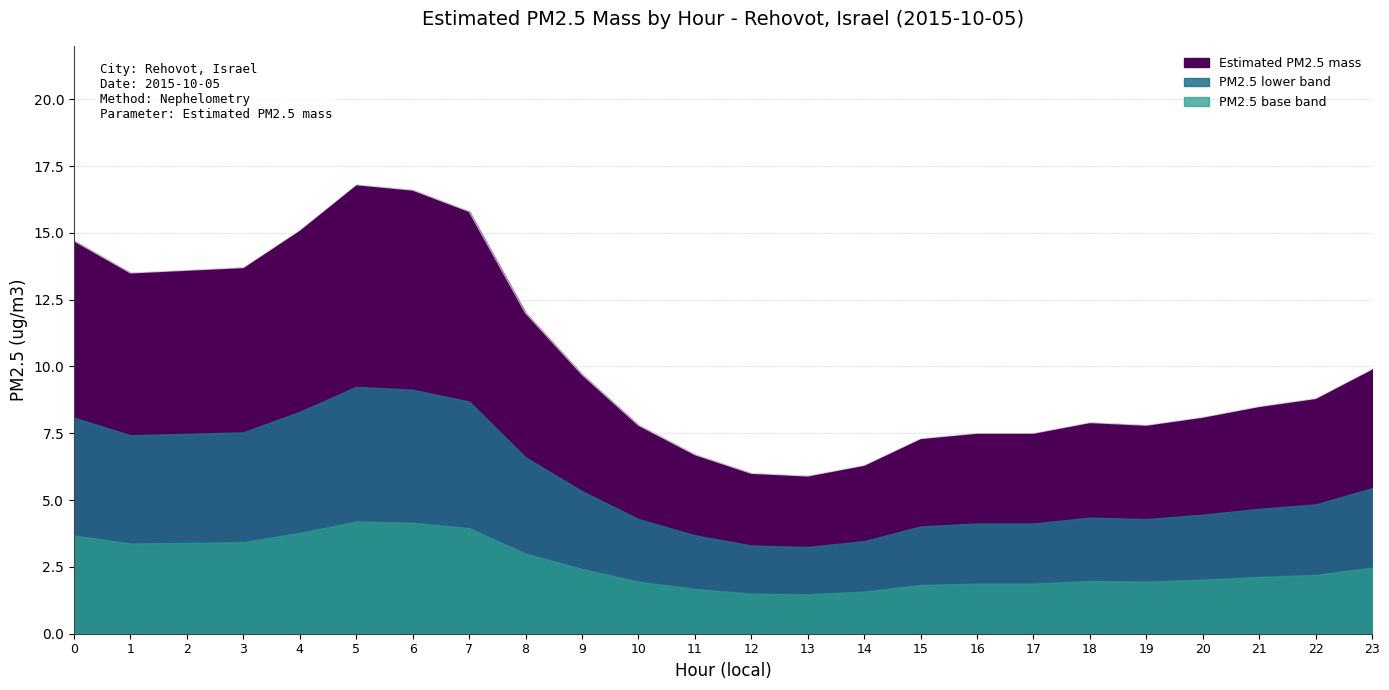

Rank the categories by value from highest to lowest.

5, 6, 7, 4, 0, 3, 2, 1, 8, 23, 9, 22, 21, 20, 18, 10, 19, 16, 17, 15, 11, 14, 12, 13